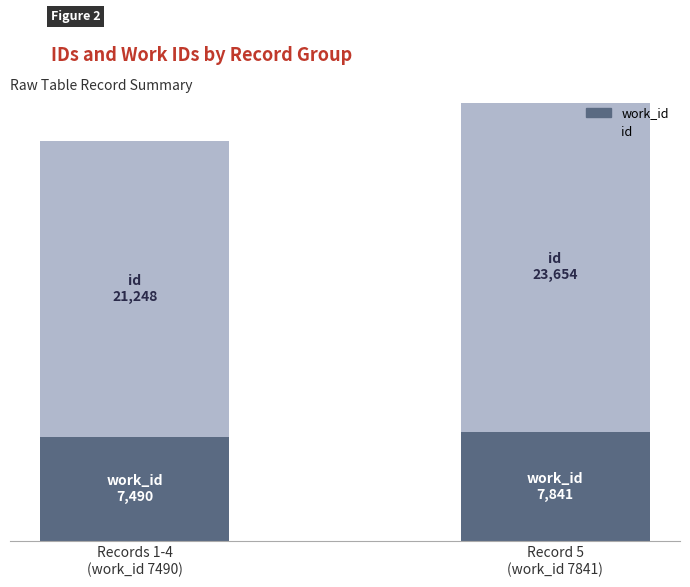

Is it true that id equals 21248 at Records 1-4
(work_id 7490)?

True